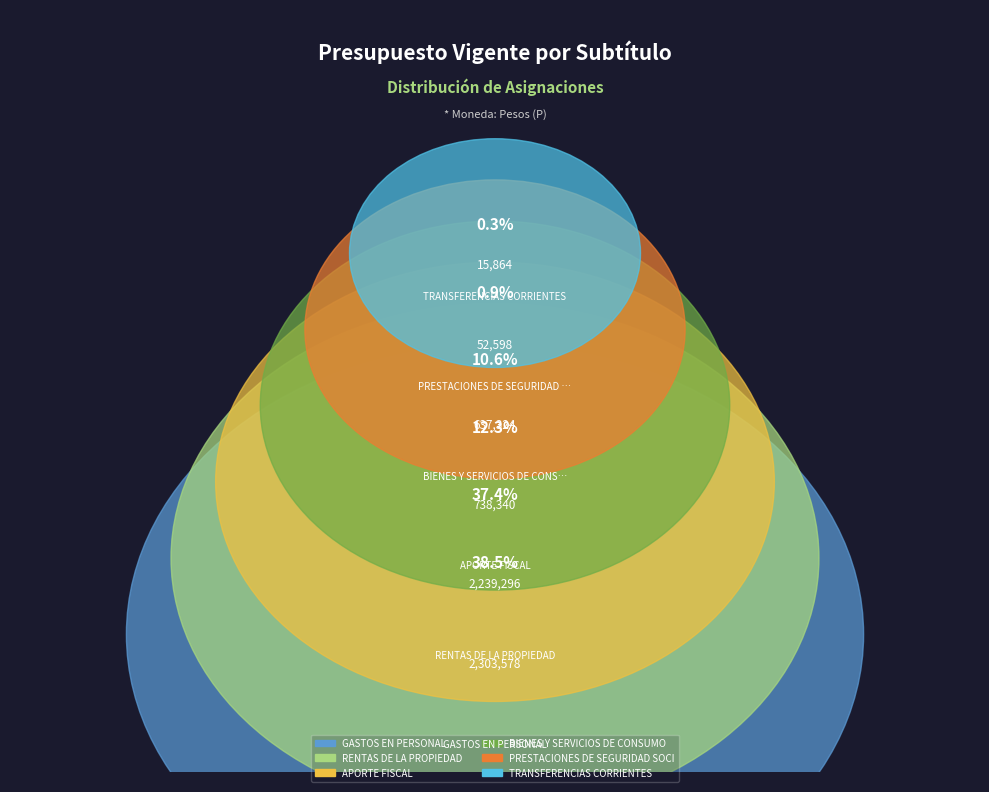

Which has a higher value, GASTOS EN PERSONAL or PRESTACIONES DE SEGURIDAD SOCIAL?

GASTOS EN PERSONAL